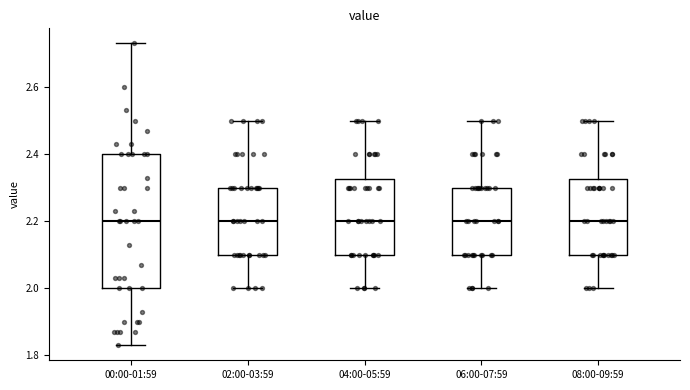

Where does the median line of the box for 00:00-01:59 sit on the y-axis? The values are not printed on the chart, so give them approximately, as read against the axis.

2.20